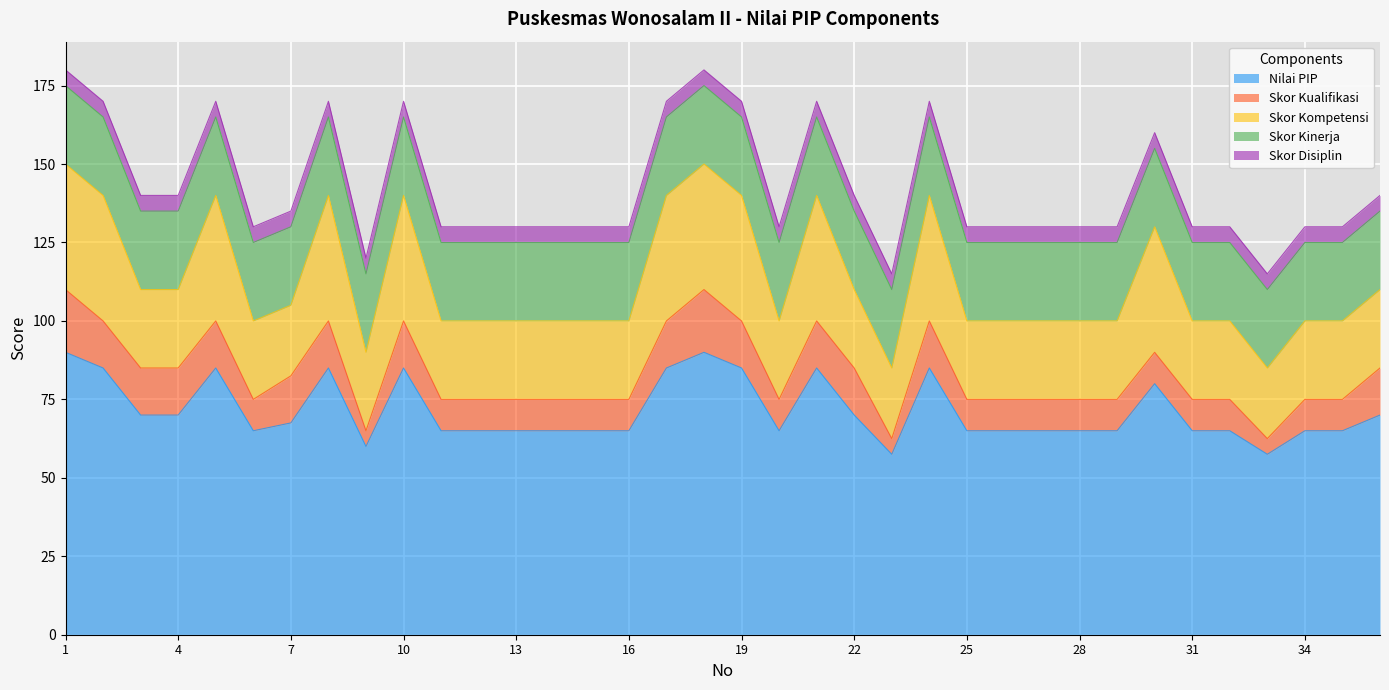

Reading right to left, list all the values displayed in this chart.

Nilai PIP: 70.0	65.0	65.0	57.5	65.0	65.0	80.0	65.0	65.0	65.0	65.0	65.0	85.0	57.5	70.0	85.0	65.0	85.0	90.0	85.0	65.0	65.0	65.0	65.0	65.0	65.0	85.0	60.0	85.0	67.5	65.0	85.0	70.0	70.0	85.0	90.0
Skor Kualifikasi: 15.0	10.0	10.0	5.0	10.0	10.0	10.0	10.0	10.0	10.0	10.0	10.0	15.0	5.0	15.0	15.0	10.0	15.0	20.0	15.0	10.0	10.0	10.0	10.0	10.0	10.0	15.0	5.0	15.0	15.0	10.0	15.0	15.0	15.0	15.0	20.0
Skor Kompetensi: 25.0	25.0	25.0	22.5	25.0	25.0	40.0	25.0	25.0	25.0	25.0	25.0	40.0	22.5	25.0	40.0	25.0	40.0	40.0	40.0	25.0	25.0	25.0	25.0	25.0	25.0	40.0	25.0	40.0	22.5	25.0	40.0	25.0	25.0	40.0	40.0
Skor Kinerja: 25.0	25.0	25.0	25.0	25.0	25.0	25.0	25.0	25.0	25.0	25.0	25.0	25.0	25.0	25.0	25.0	25.0	25.0	25.0	25.0	25.0	25.0	25.0	25.0	25.0	25.0	25.0	25.0	25.0	25.0	25.0	25.0	25.0	25.0	25.0	25.0
Skor Disiplin: 5.0	5.0	5.0	5.0	5.0	5.0	5.0	5.0	5.0	5.0	5.0	5.0	5.0	5.0	5.0	5.0	5.0	5.0	5.0	5.0	5.0	5.0	5.0	5.0	5.0	5.0	5.0	5.0	5.0	5.0	5.0	5.0	5.0	5.0	5.0	5.0